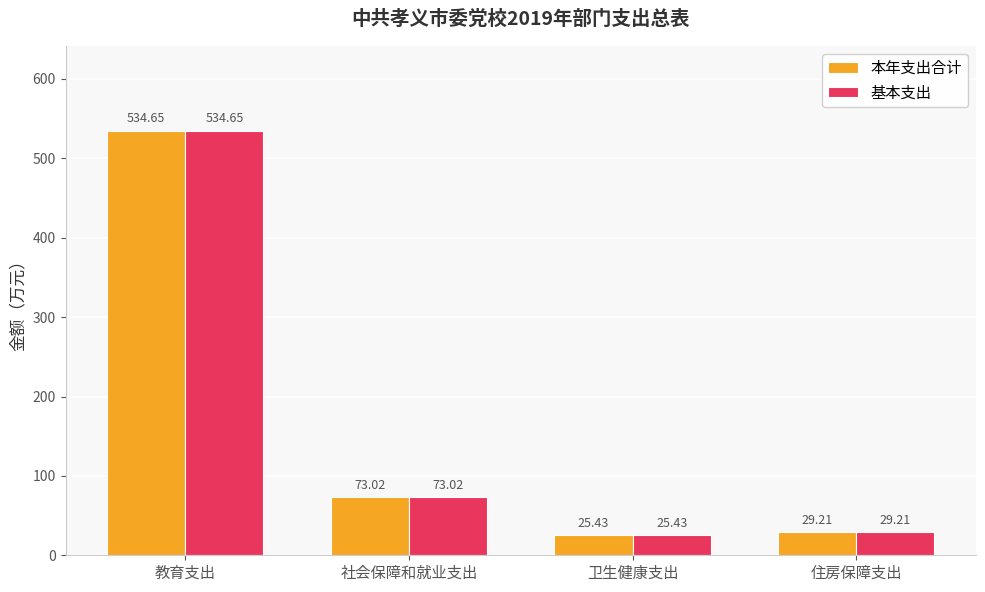

List the labels in order of 基本支出 value, smallest first.

卫生健康支出, 住房保障支出, 社会保障和就业支出, 教育支出